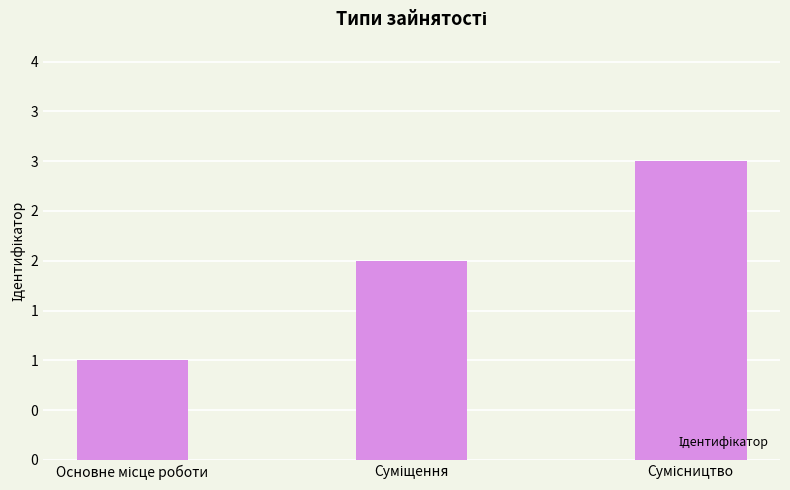

Approximately how many times larger is the value at Сумісництво compared to Суміщення?

1.5